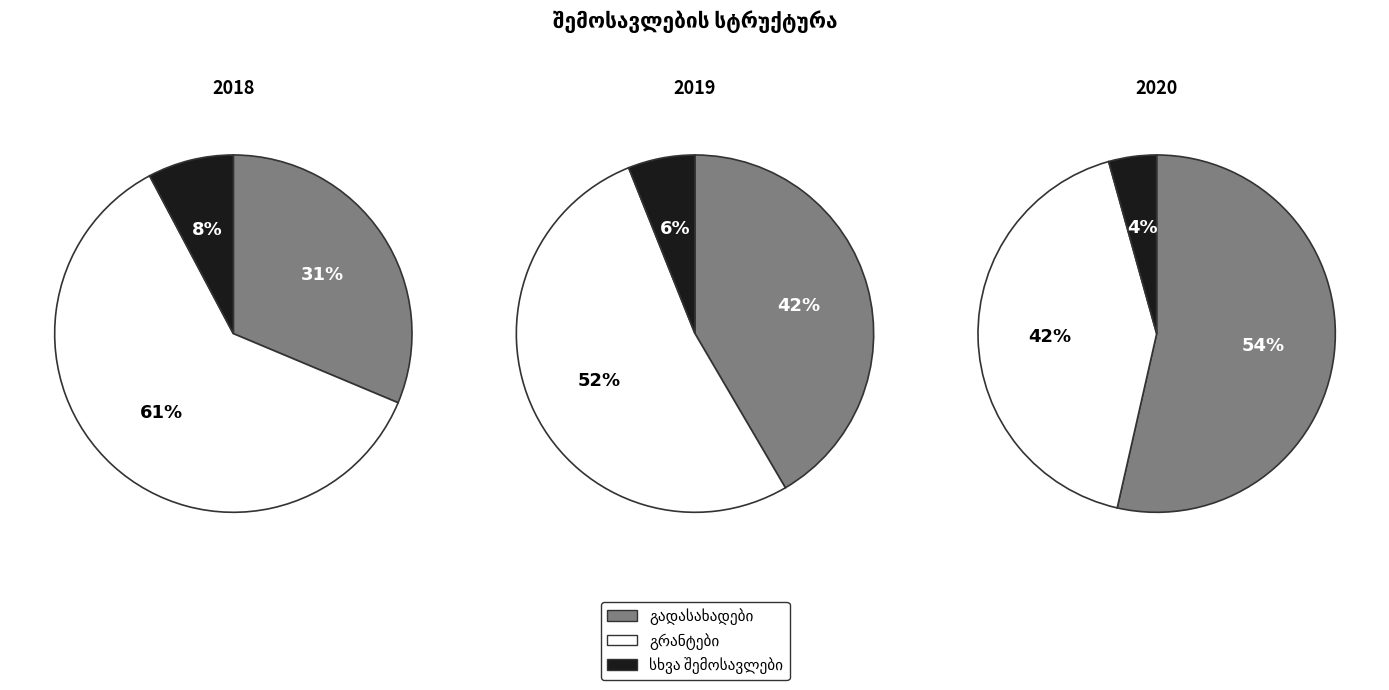

Which slice represents more than half of the pie?

გრანტები